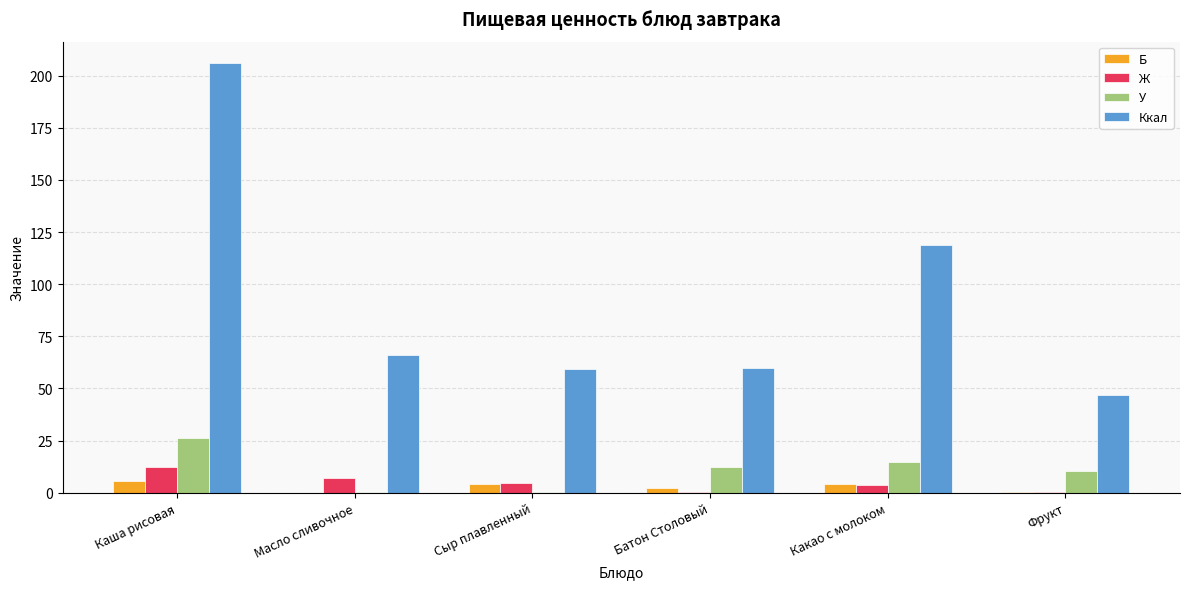

What is the average value of the Ж series?

4.7